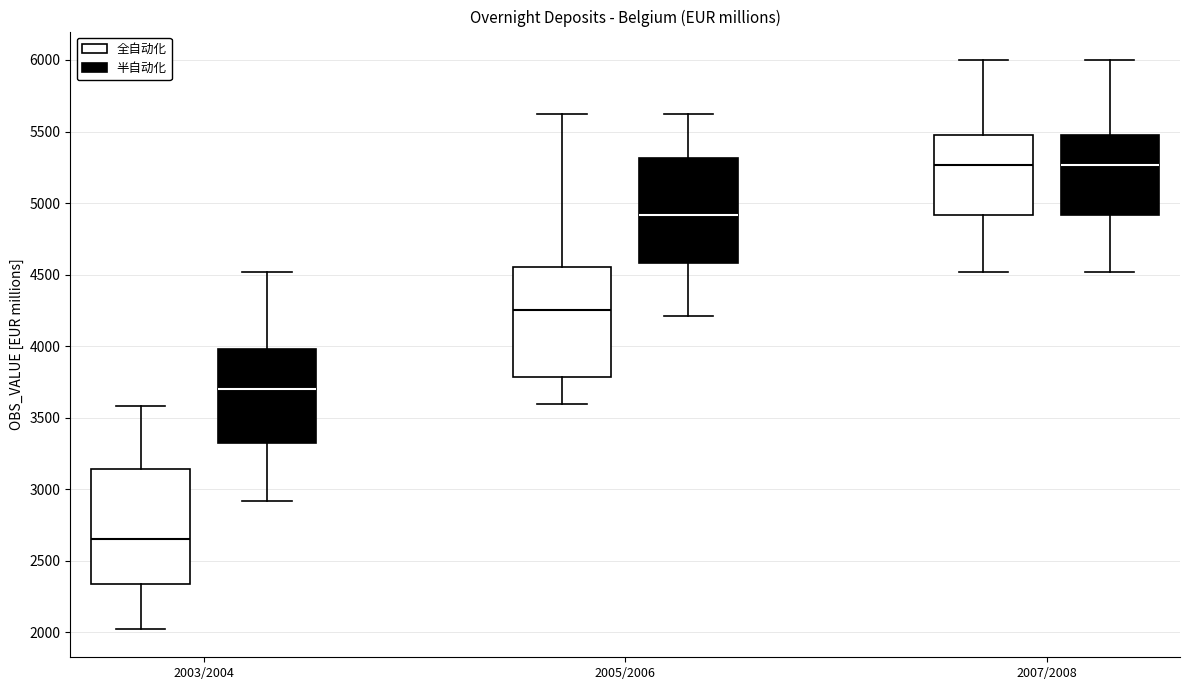

Where does the median line of the box for 2007/2008 (半自动化) sit on the y-axis? The values are not printed on the chart, so give them approximately, as read against the axis.

5250